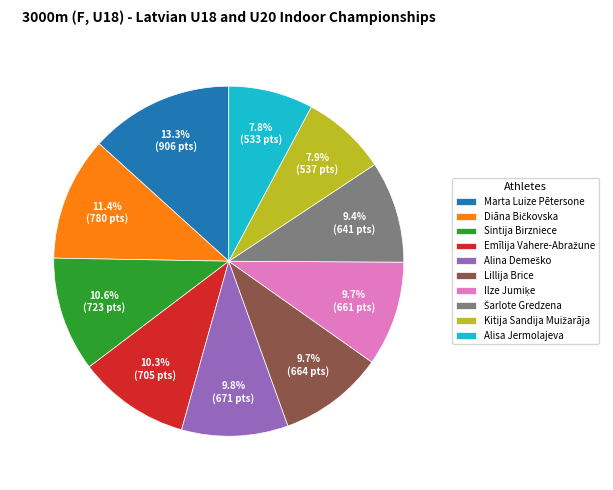

What percentage is the Marta Luize Pētersone slice, to the nearest percent?

13%